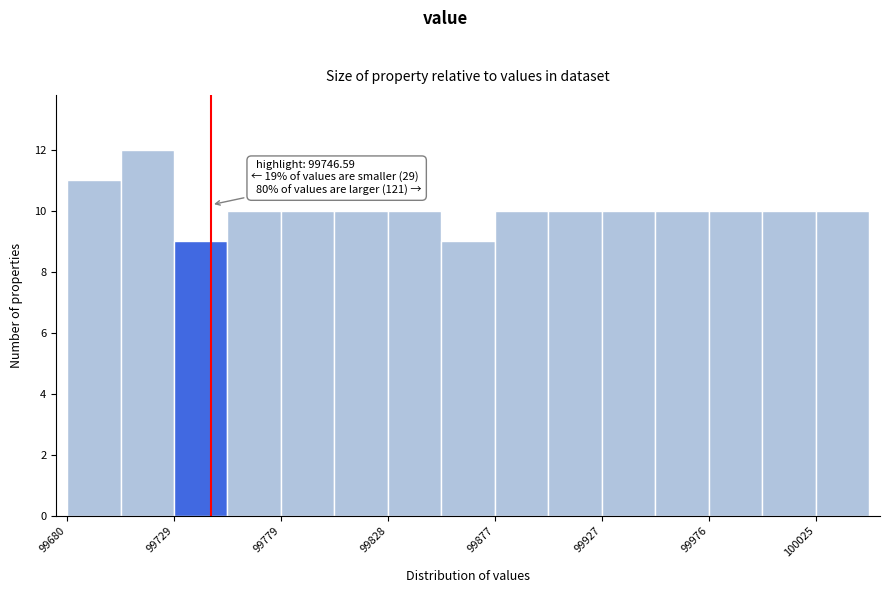

Which range on the x-axis has the tallest bar?

99705 to 99730